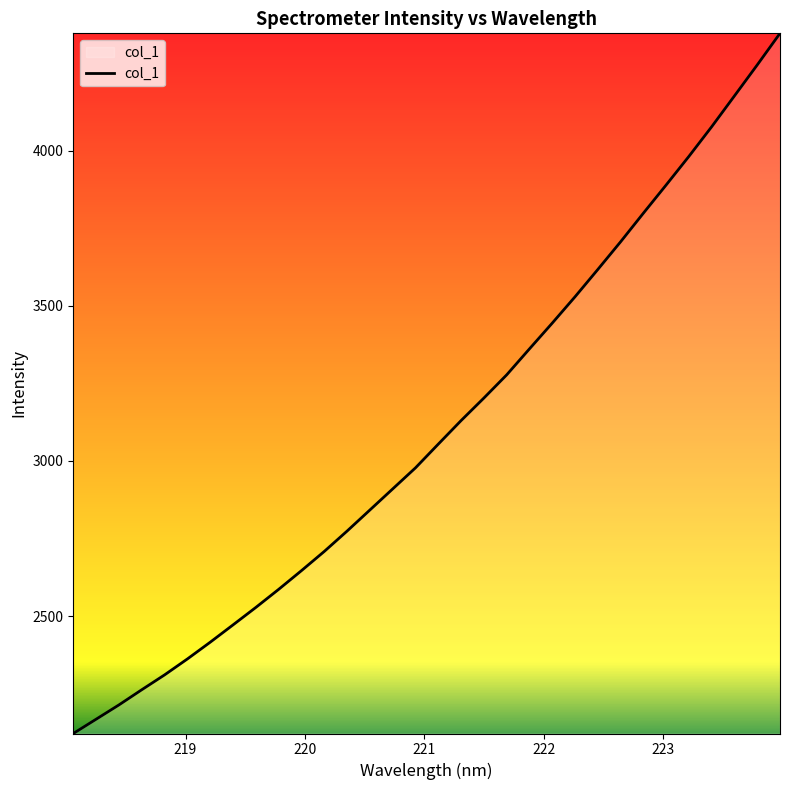

What is the sum of all values?

99198.3